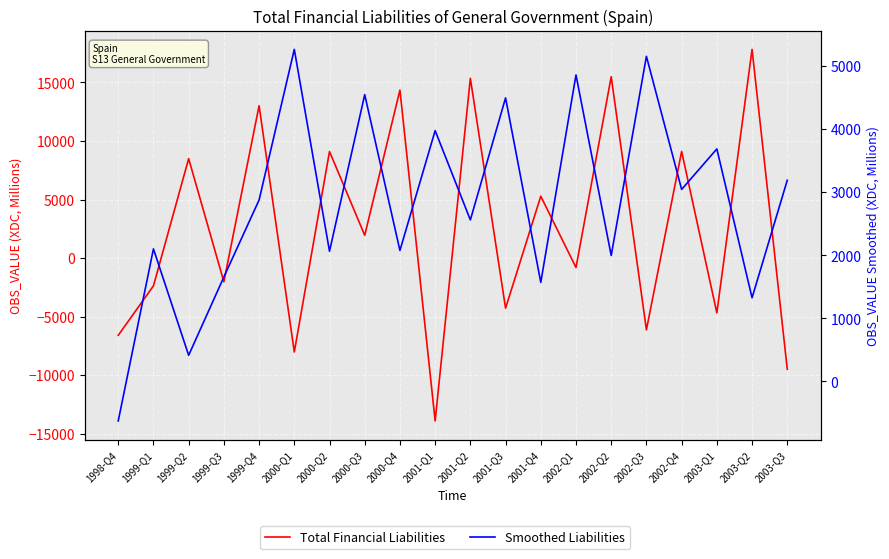

What is the total value across all series at 2001-Q1?

-9927.6